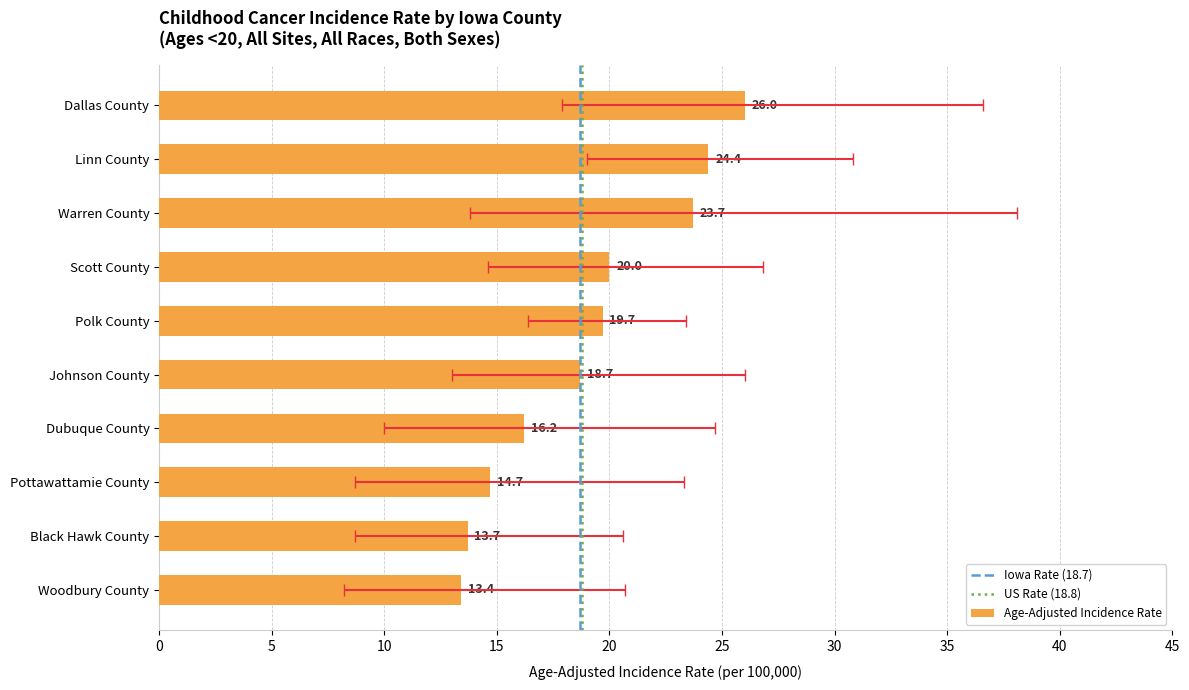

Are the bars horizontal?

Yes